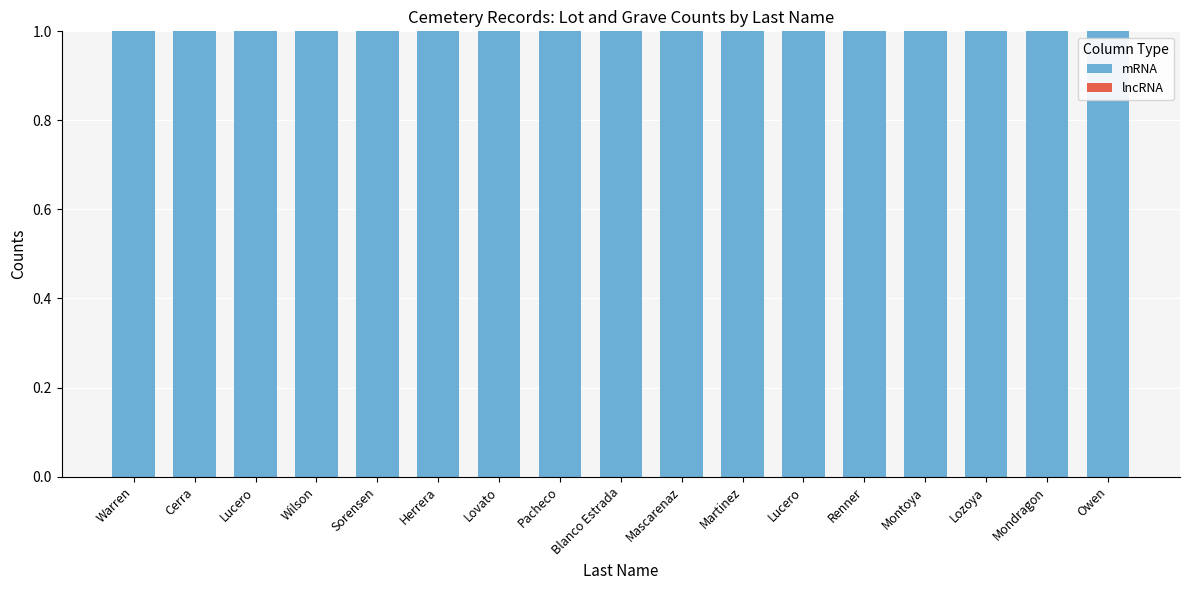

At how many categories does at least one series exceed 0?

17